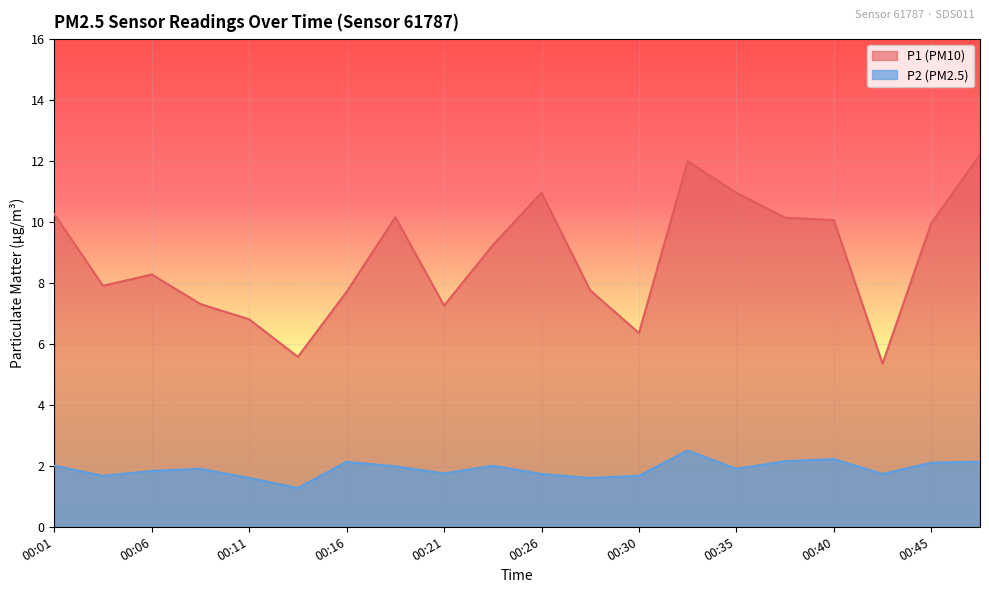

What are all the series names shown in the legend?

P1 (PM10), P2 (PM2.5)